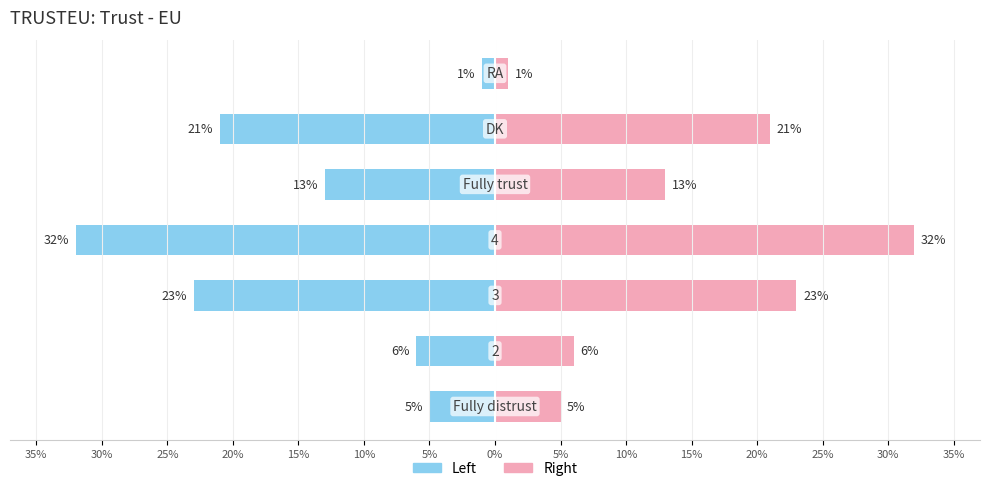

Rank the series by their maximum value, from lowest to highest.

Frequency (left), Frequency (right)